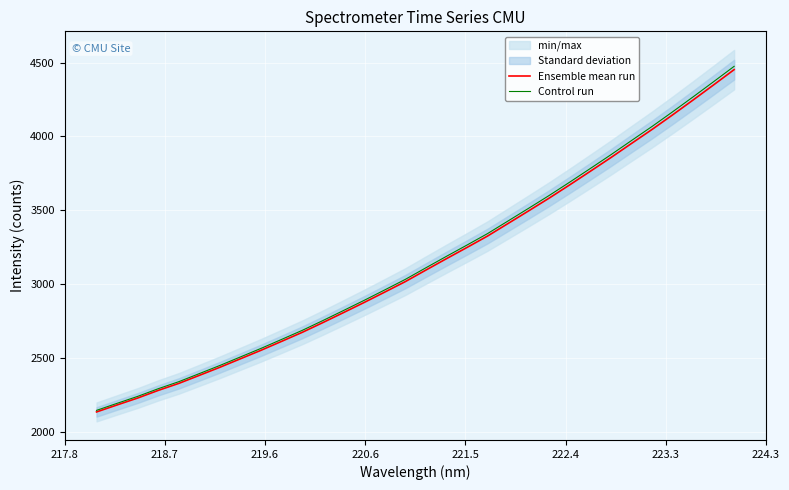

What is the difference between the second highest and second lowest values in the Control run series?

2177.8